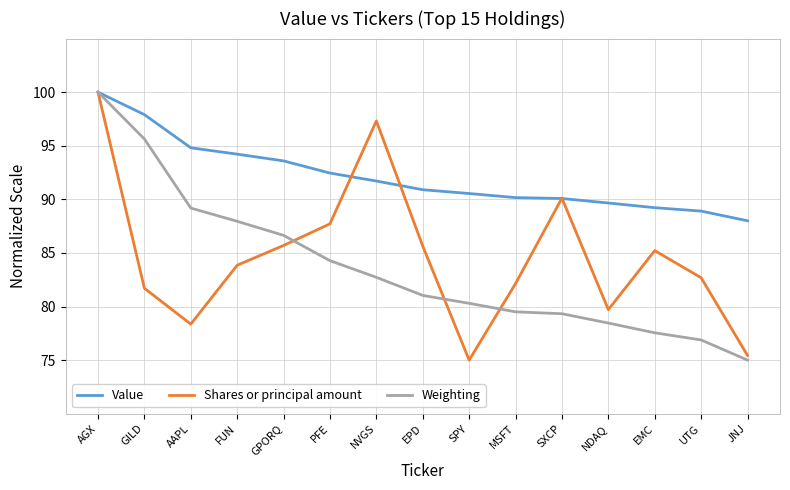

Which category has the highest value across all series?

AGX